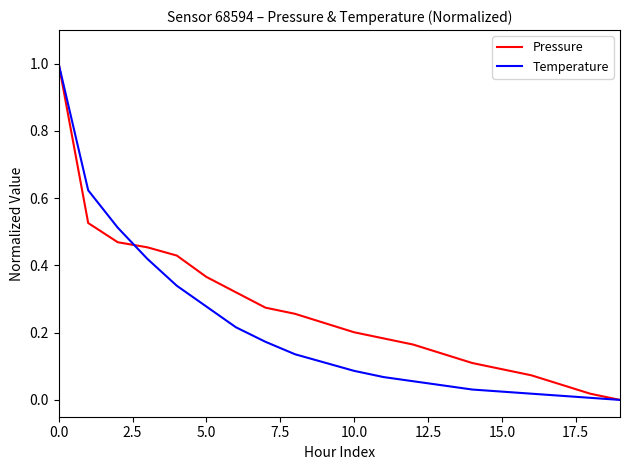

List the series in order of their overall mean, highest first.

Pressure, Temperature